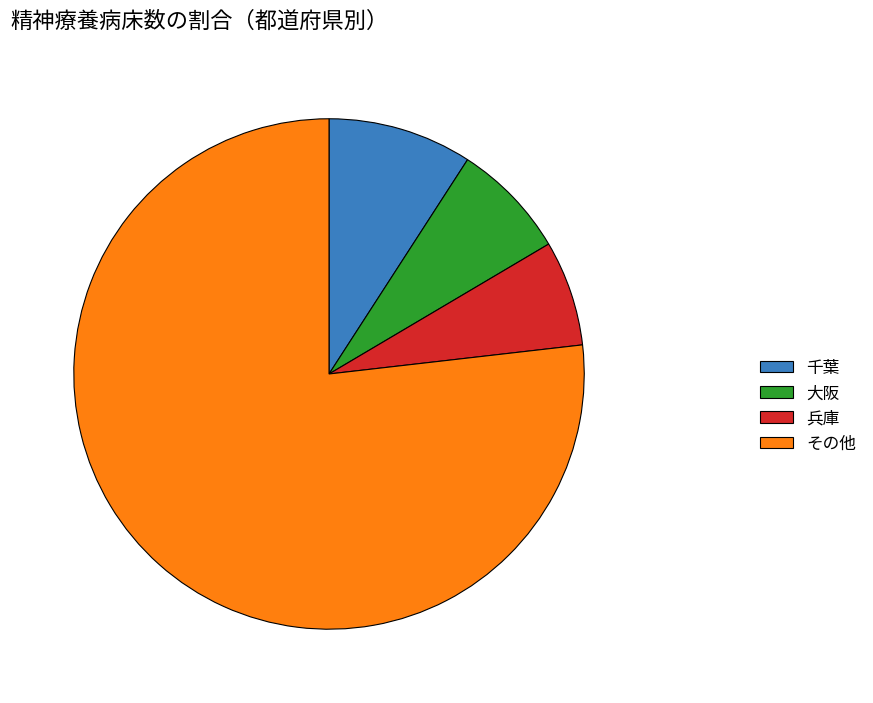

How many slices are in this pie chart?

4